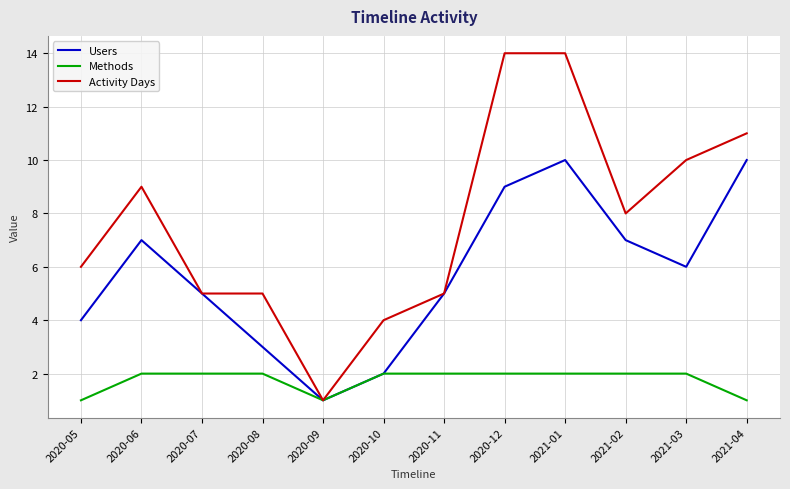

What is the maximum value for Methods?

2